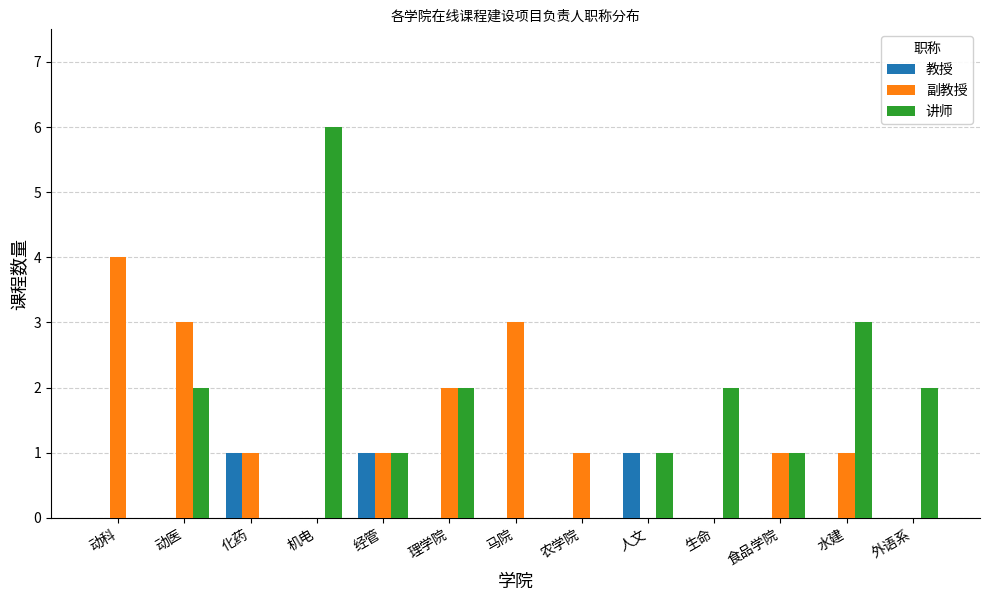

What is the difference between the 讲师 values at 生命 and 农学院?

2